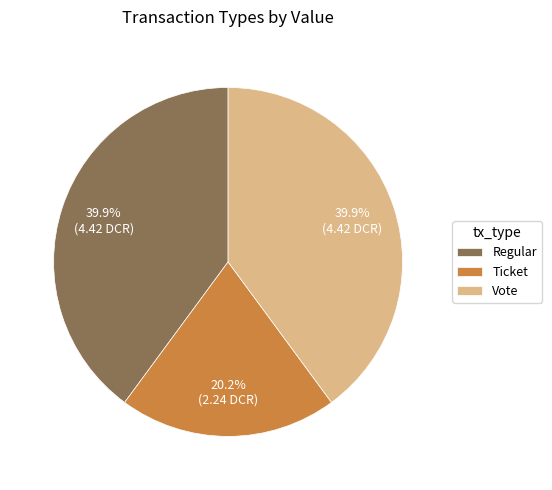

Combined, what portion of the pie is Regular and Vote?

79.8%